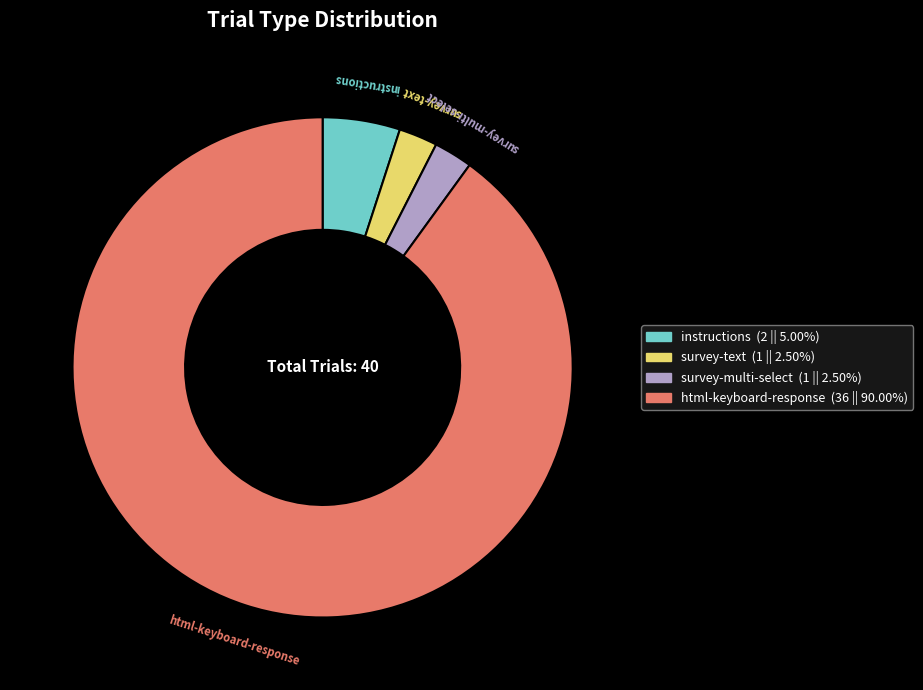

Does survey-text represent more than half of the total?

No